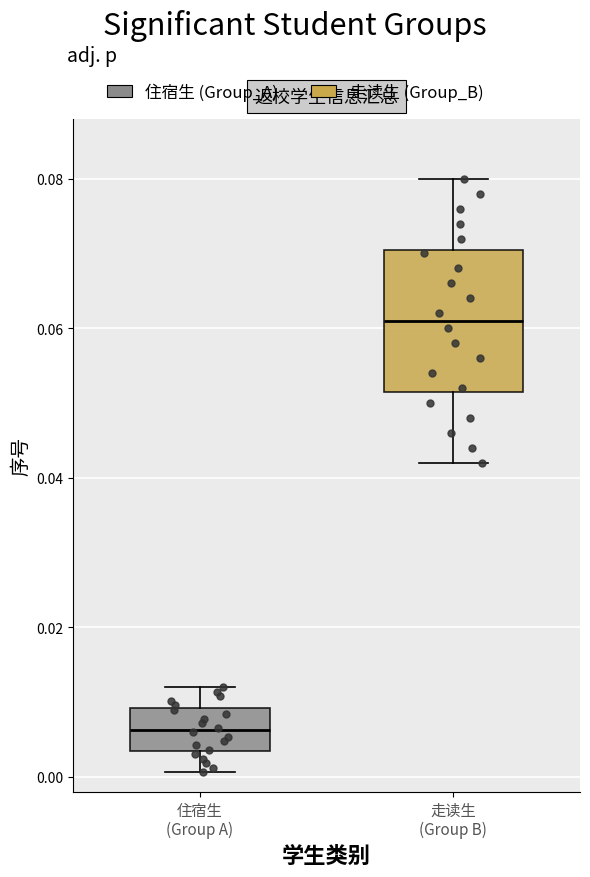

Where does the lower whisker of the box for 走读生 (Group B) end on the y-axis? The values are not printed on the chart, so give them approximately, as read against the axis.

0.042